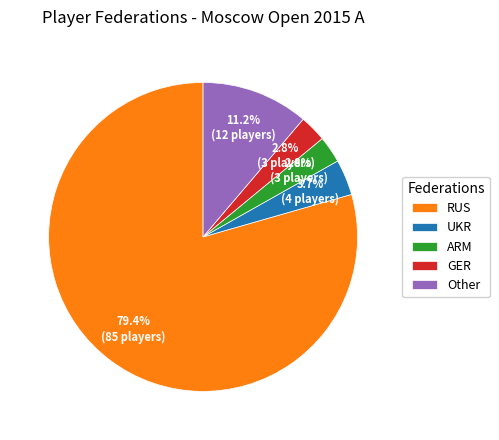

Count the number of slices in the pie.

5